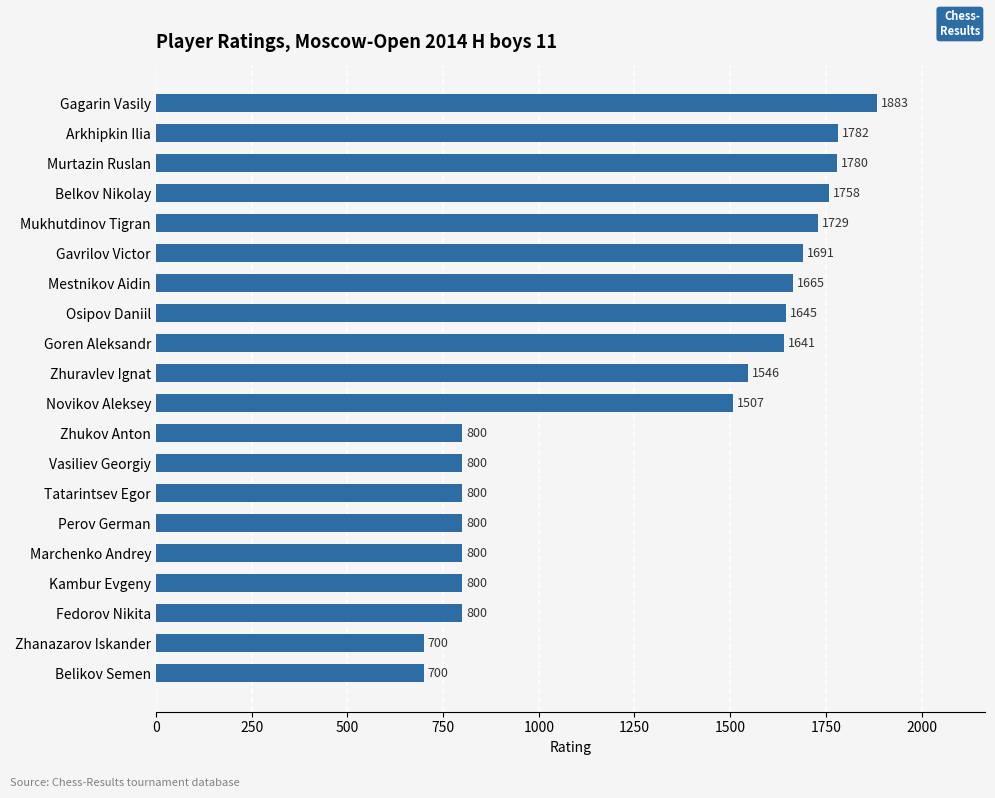

True or false: the data shows 1758 at Belkov Nikolay.

True